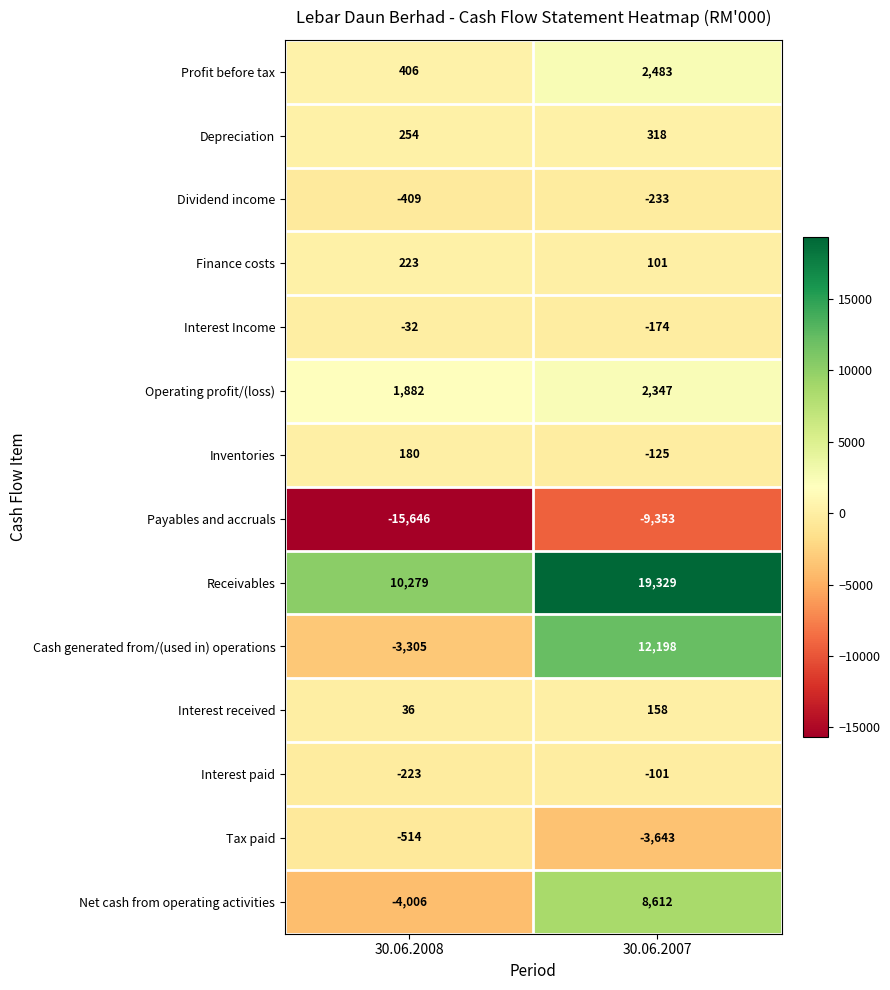

What is the sum of the Profit before tax values at 30.06.2007 and 30.06.2008?

2889